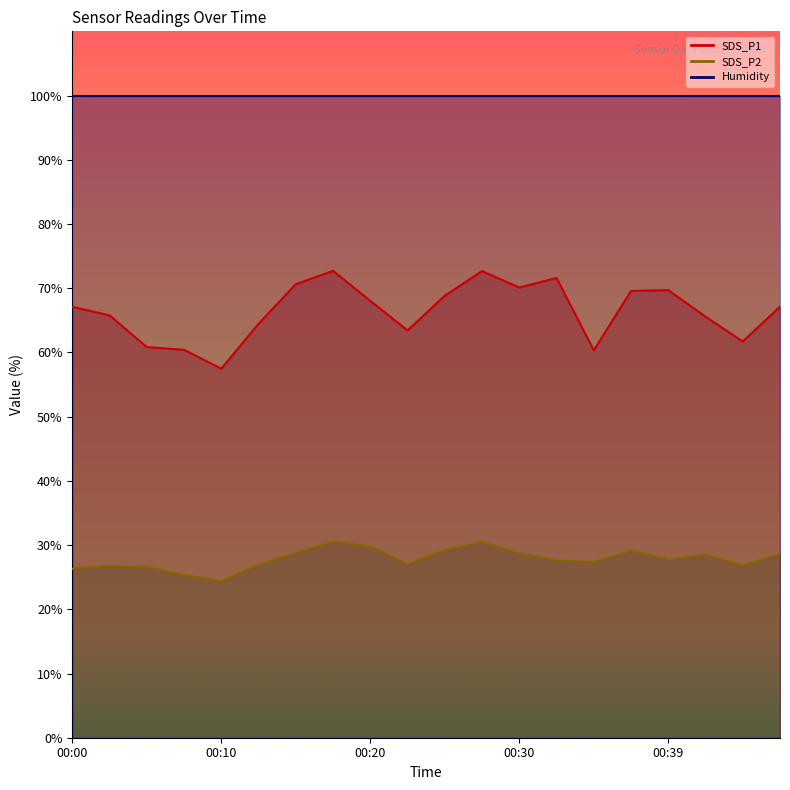

Read the SDS_P2 value at 00:27.

30.5